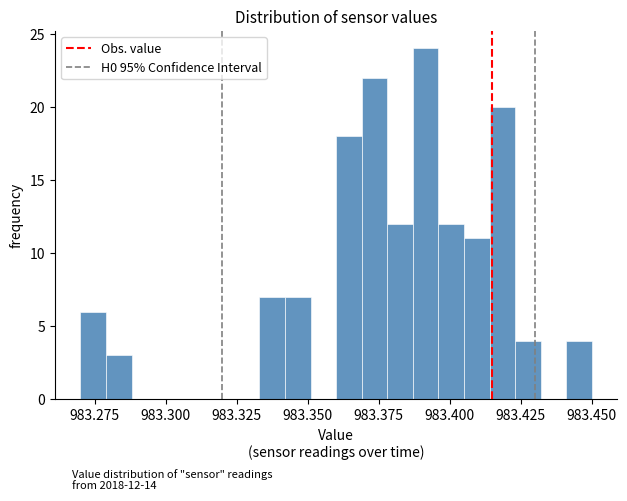

Read against the x-axis, roughly where is the centre of the tallest bar?

983.390